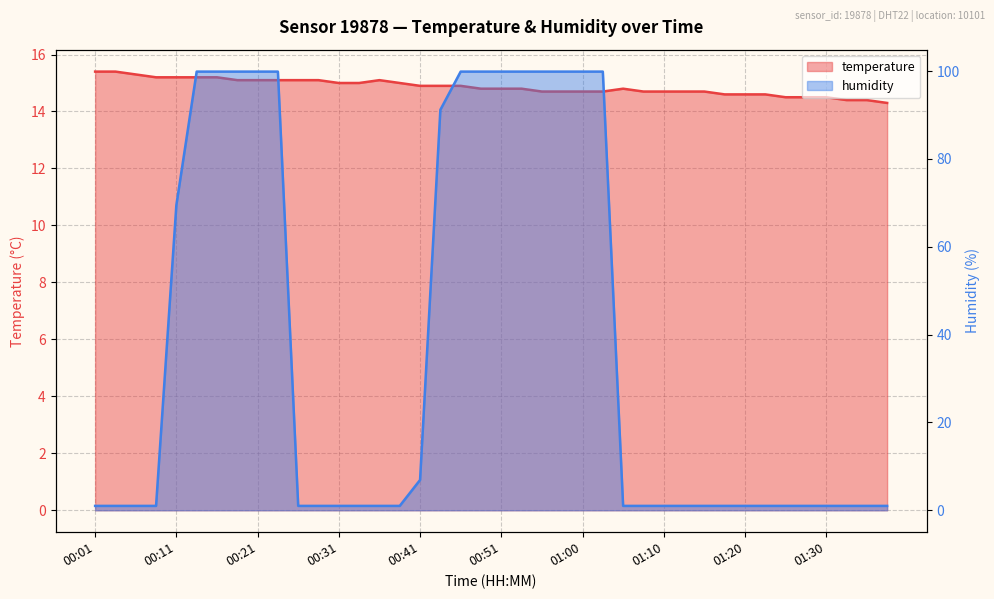

What is the label of the 10th point from the left?

00:24